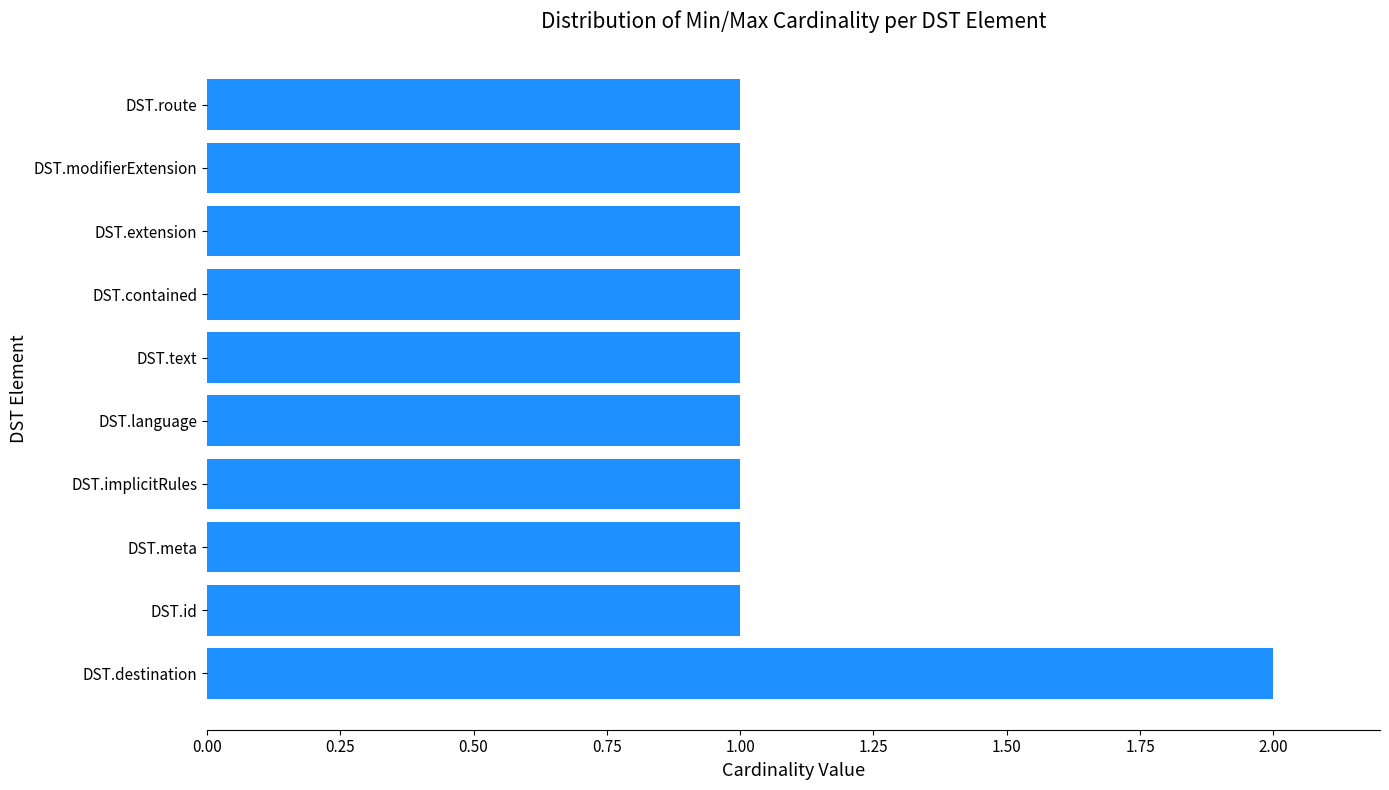

What is the maximum value shown in the chart?

2